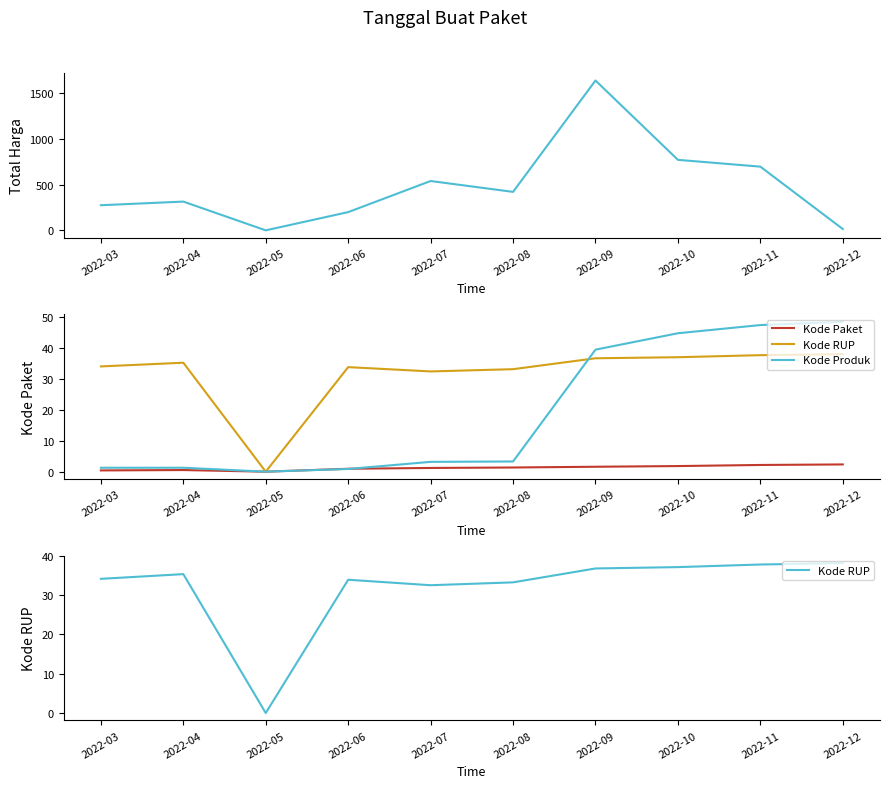

How many values in the Kode Produk series are below 3?

4